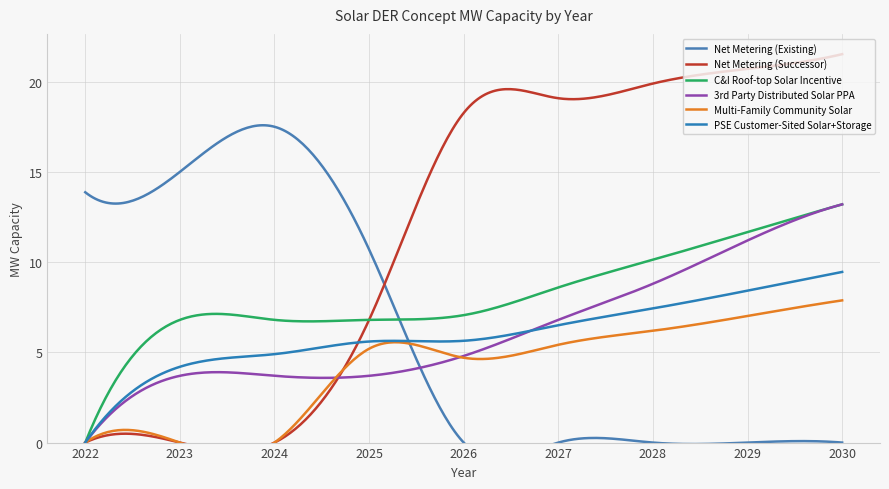

Which series has the largest total across all categories?

Net Metering (Successor)